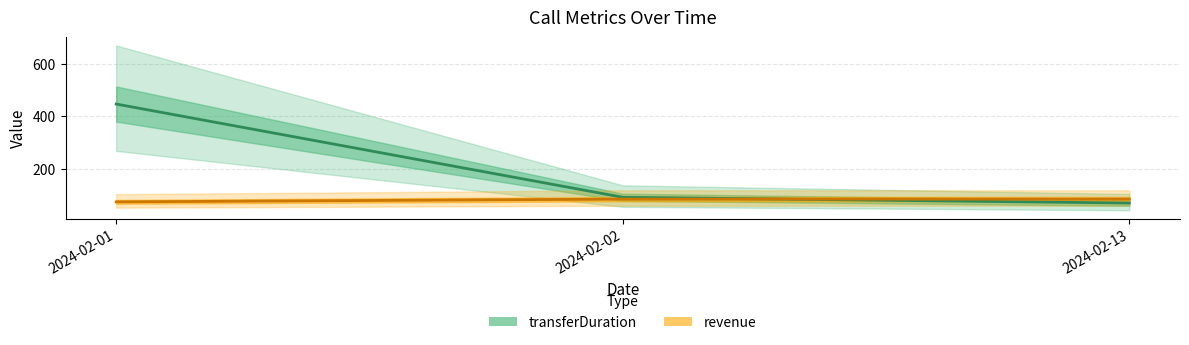

Reading left to right, transcribe all the data shown in this chart.

transferDuration: 446.0	91.0	69.0
revenue: 73.5	84.0	84.0